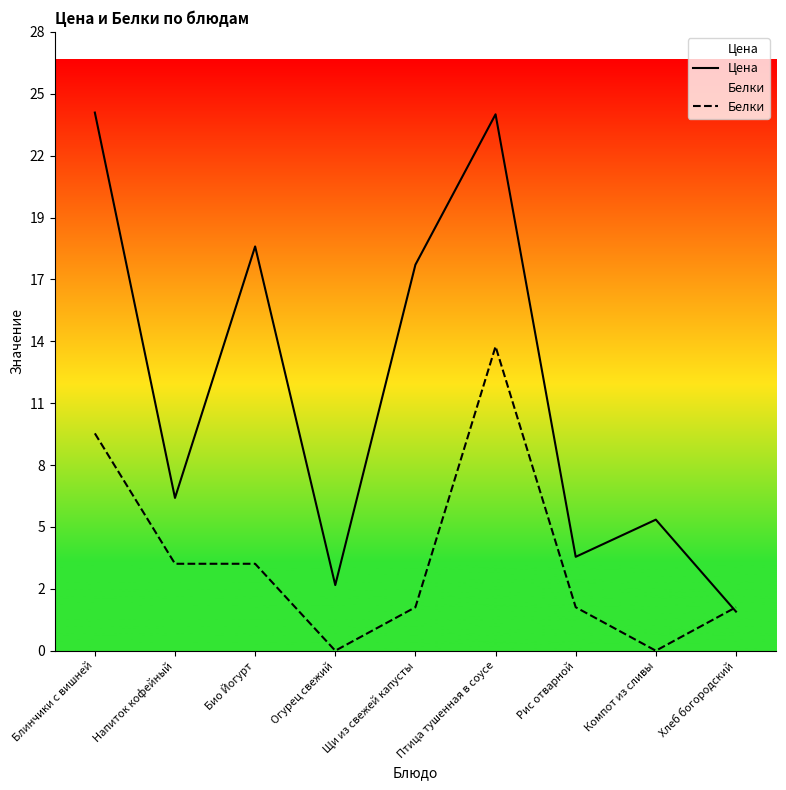

Is this an area chart (filled region under the line)?

No